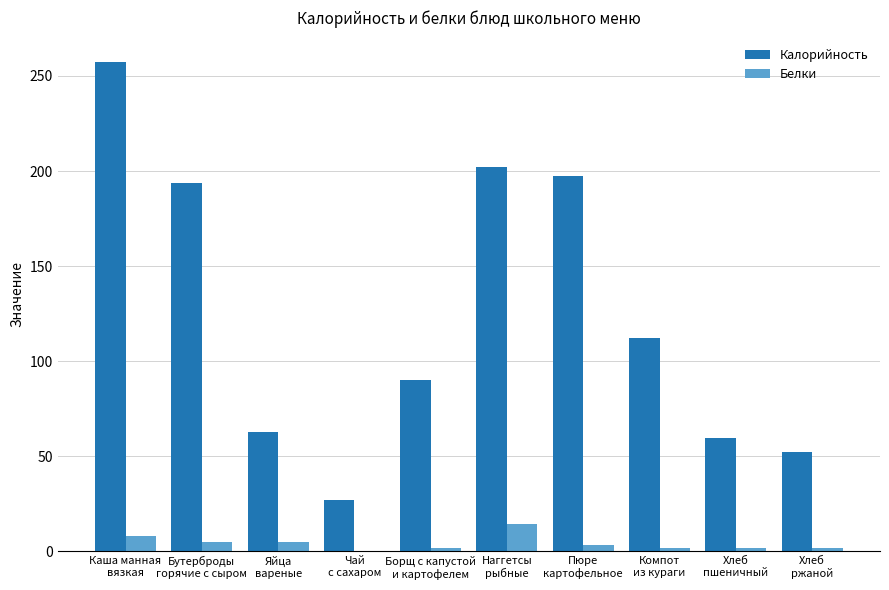

What is the sum of all Белки values?

42.9